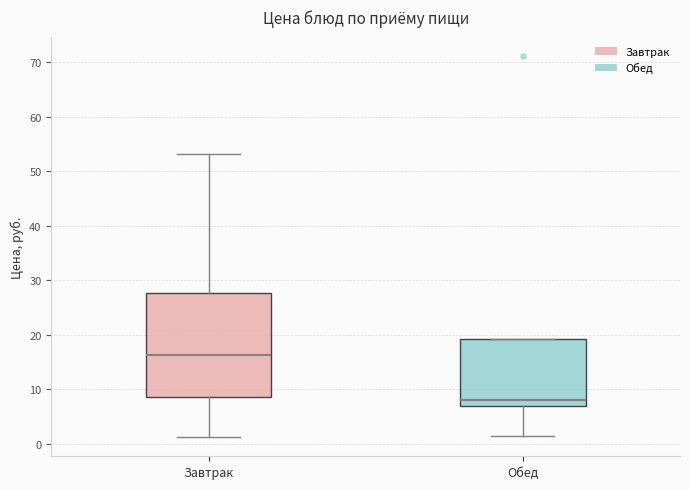

Where is the upper edge of the box for Обед on the y-axis? The values are not printed on the chart, so give them approximately, as read against the axis.

19